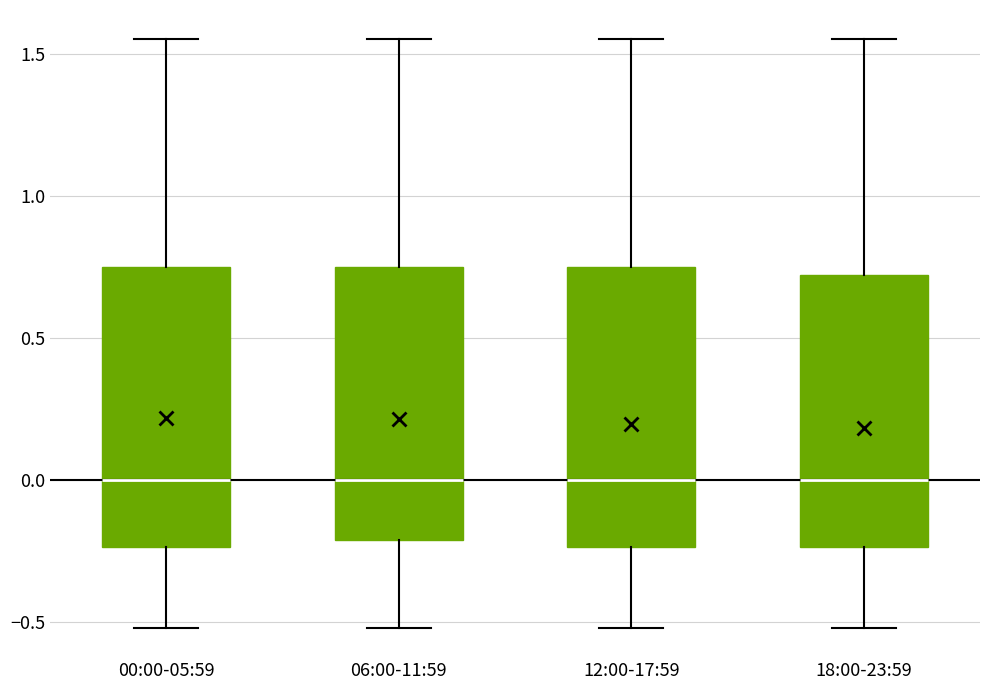

Reading left to right, transcribe this box plot: for each box, give where its median line is, the range the box spans, and where its two whiskers end, as read against the y-axis. The values are not printed on the chart, so give them approximately, as read against the axis.

00:00-05:59: median 0.00, box -0.25 to 0.75, whiskers -0.50 to 1.55
06:00-11:59: median 0.00, box -0.20 to 0.75, whiskers -0.50 to 1.55
12:00-17:59: median 0.00, box -0.25 to 0.75, whiskers -0.50 to 1.55
18:00-23:59: median 0.00, box -0.25 to 0.70, whiskers -0.50 to 1.55